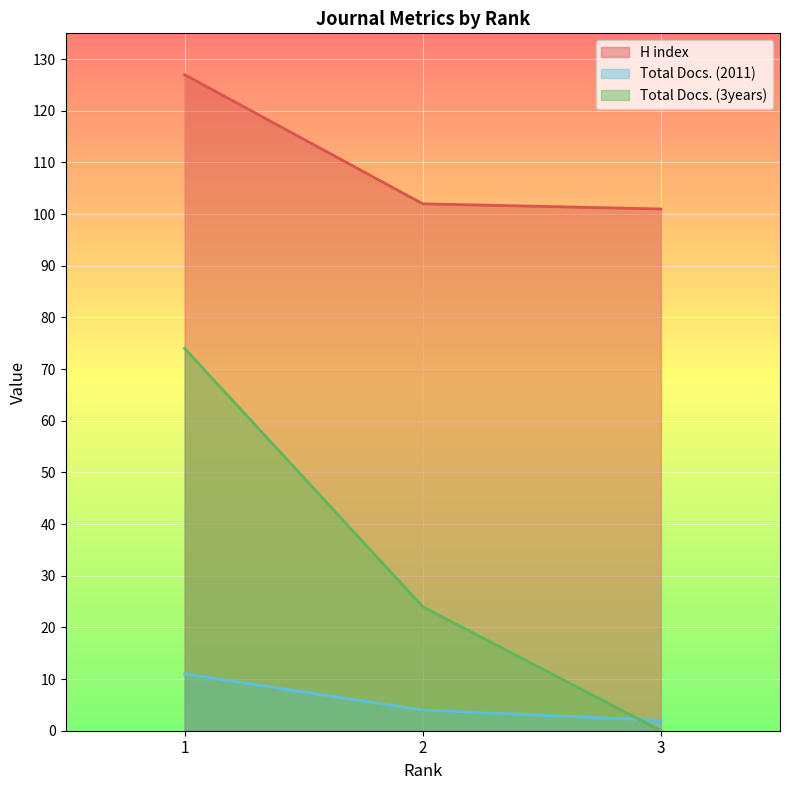

What is the average value of the H index series?

110